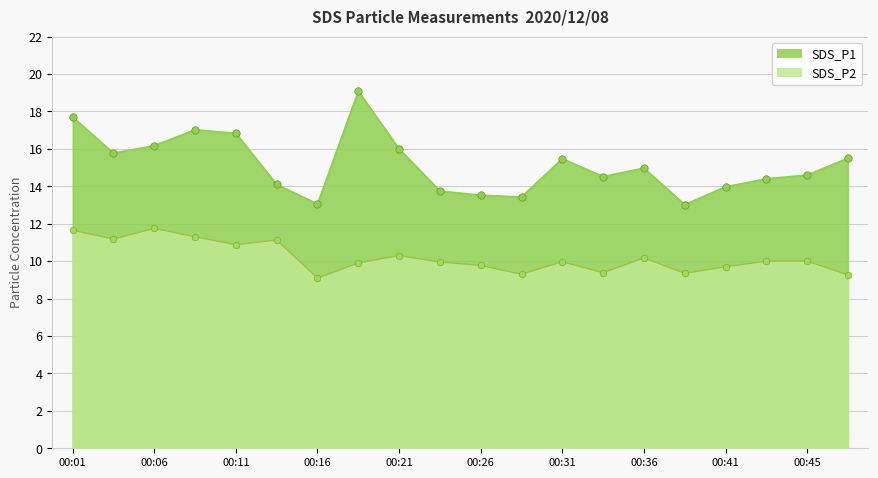

Which series reaches the maximum Y coordinate?

SDS_P1